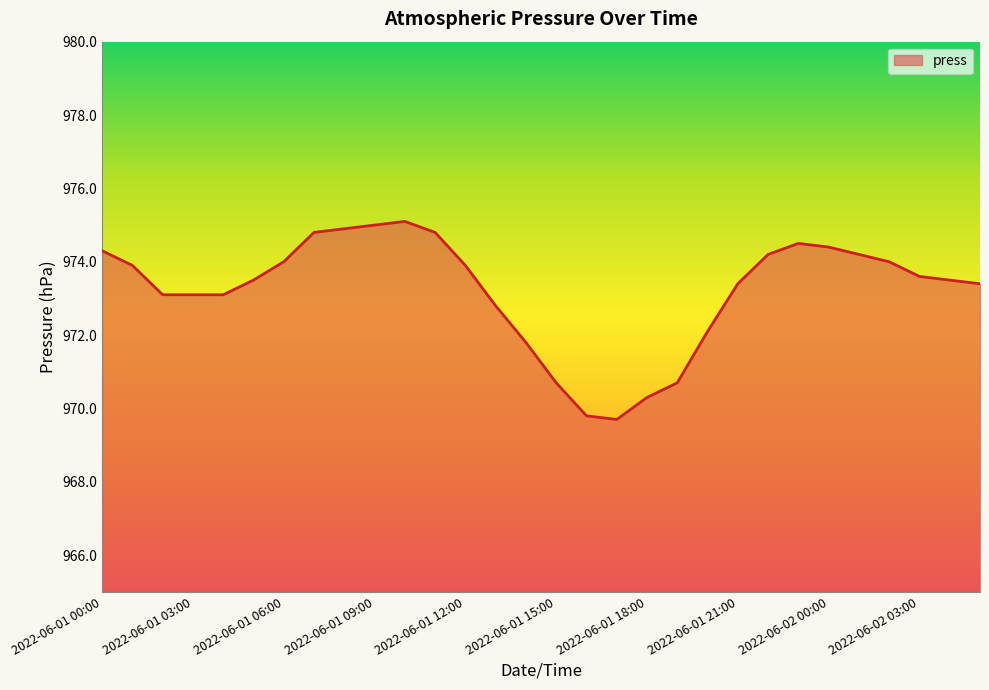

What is the minimum value shown in the chart?

969.7